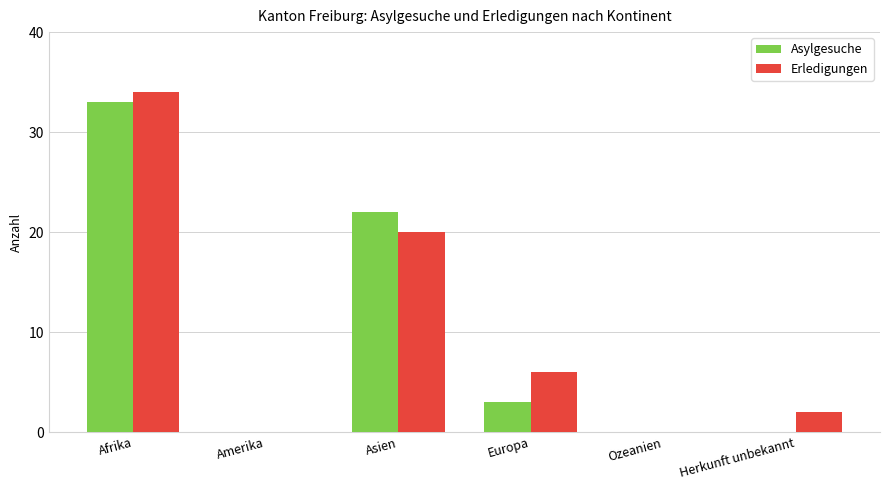

Is it true that Asylgesuche equals -21 at Amerika?

False